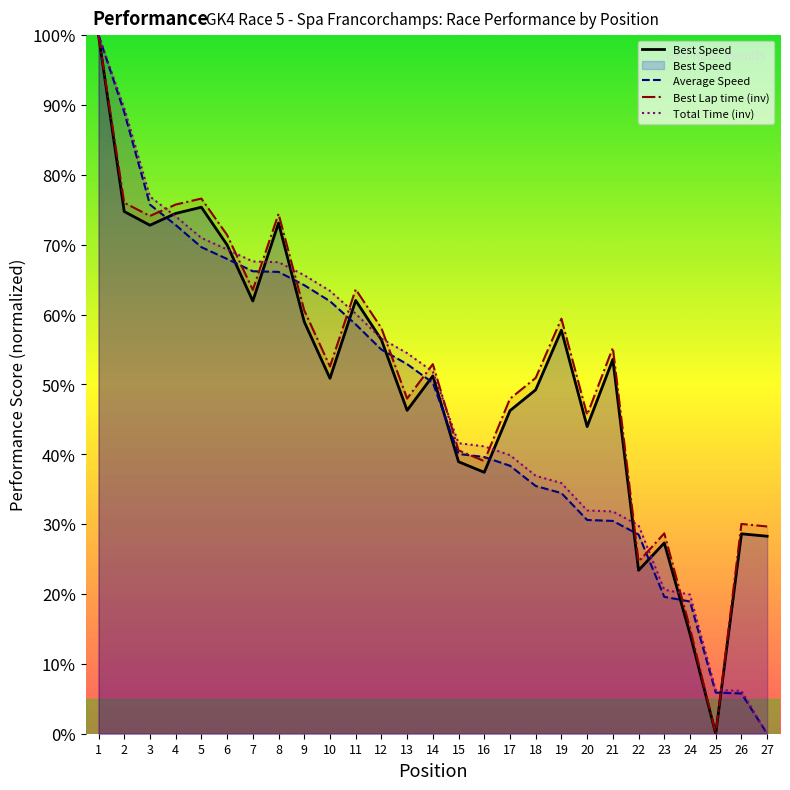

Which series has the widest spread of values?

Best Speed